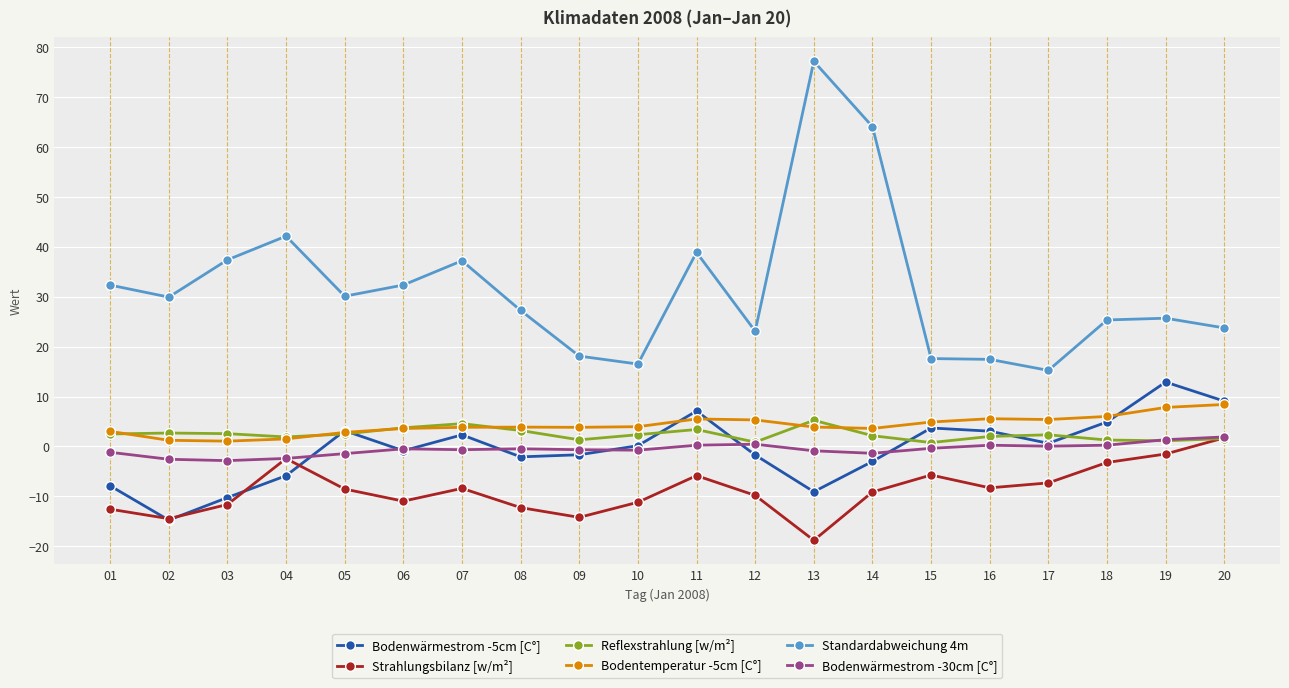

True or false: Bodentemperatur -5cm [C°] and Strahlungsbilanz [w/m²] cross at least once.

False